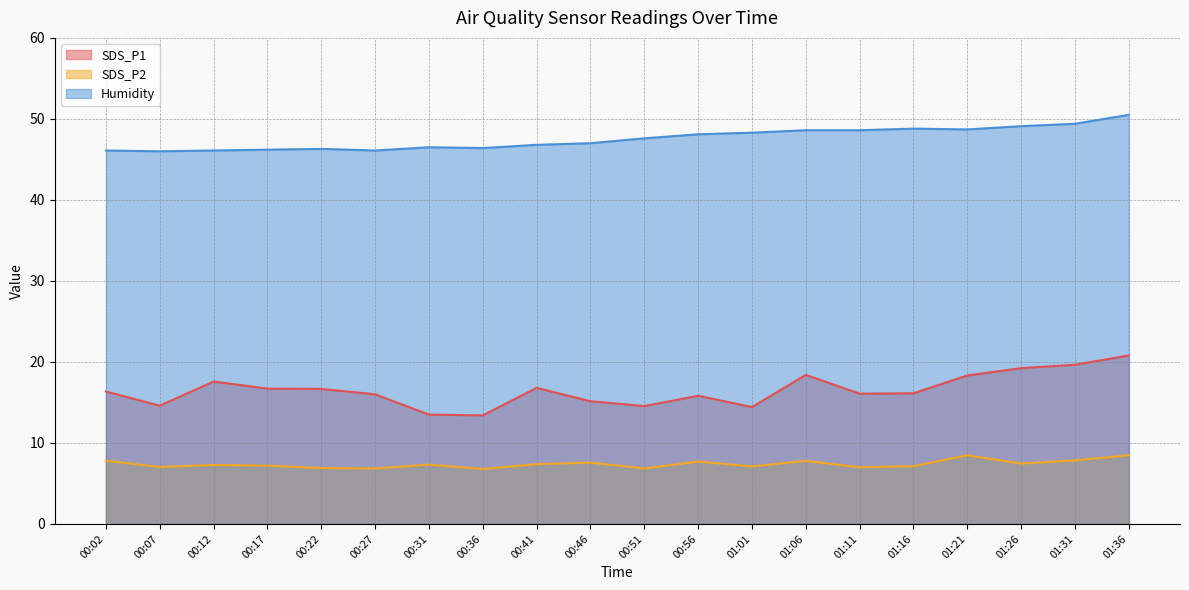

The Humidity series shows 49.1 at 01:26. True or false?

True